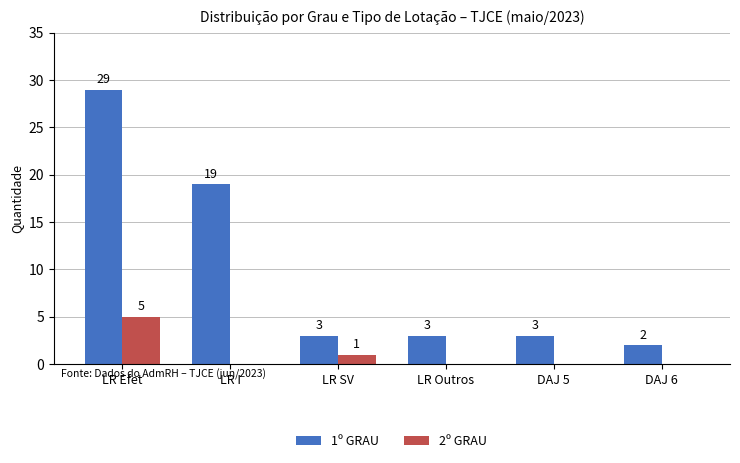

Reading left to right, transcribe all the data shown in this chart.

1º GRAU: 29	19	3	3	3	2
2º GRAU: 5	0	1	0	0	0